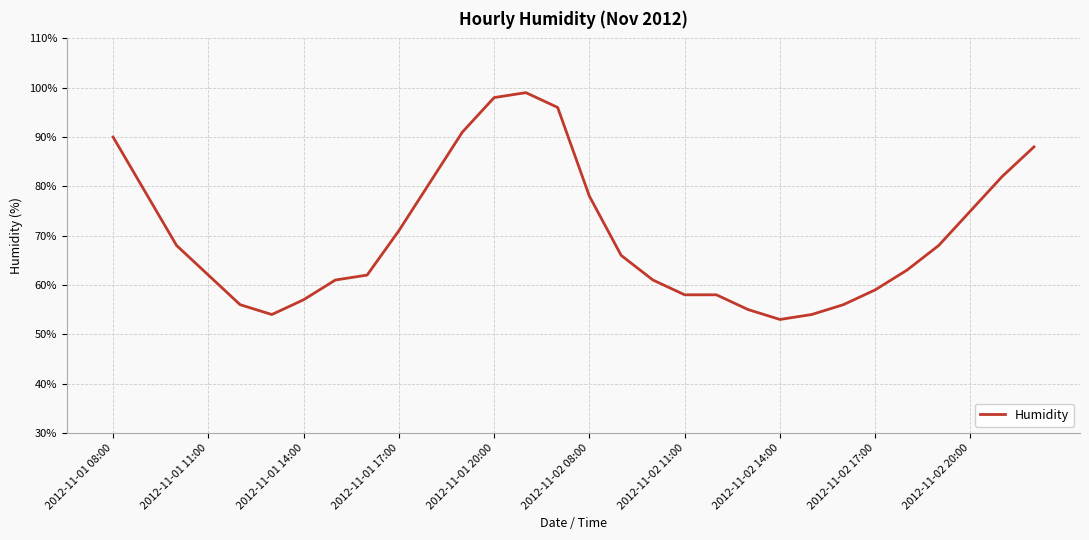

What is the minimum value shown in the chart?

53